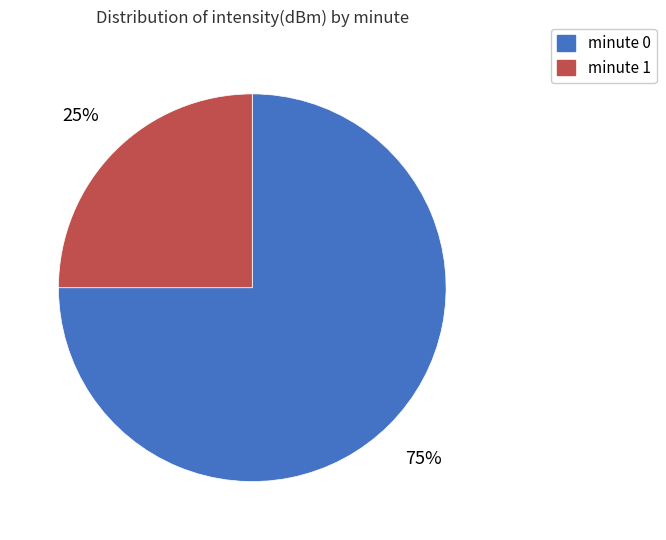

Does any single category account for the majority?

Yes